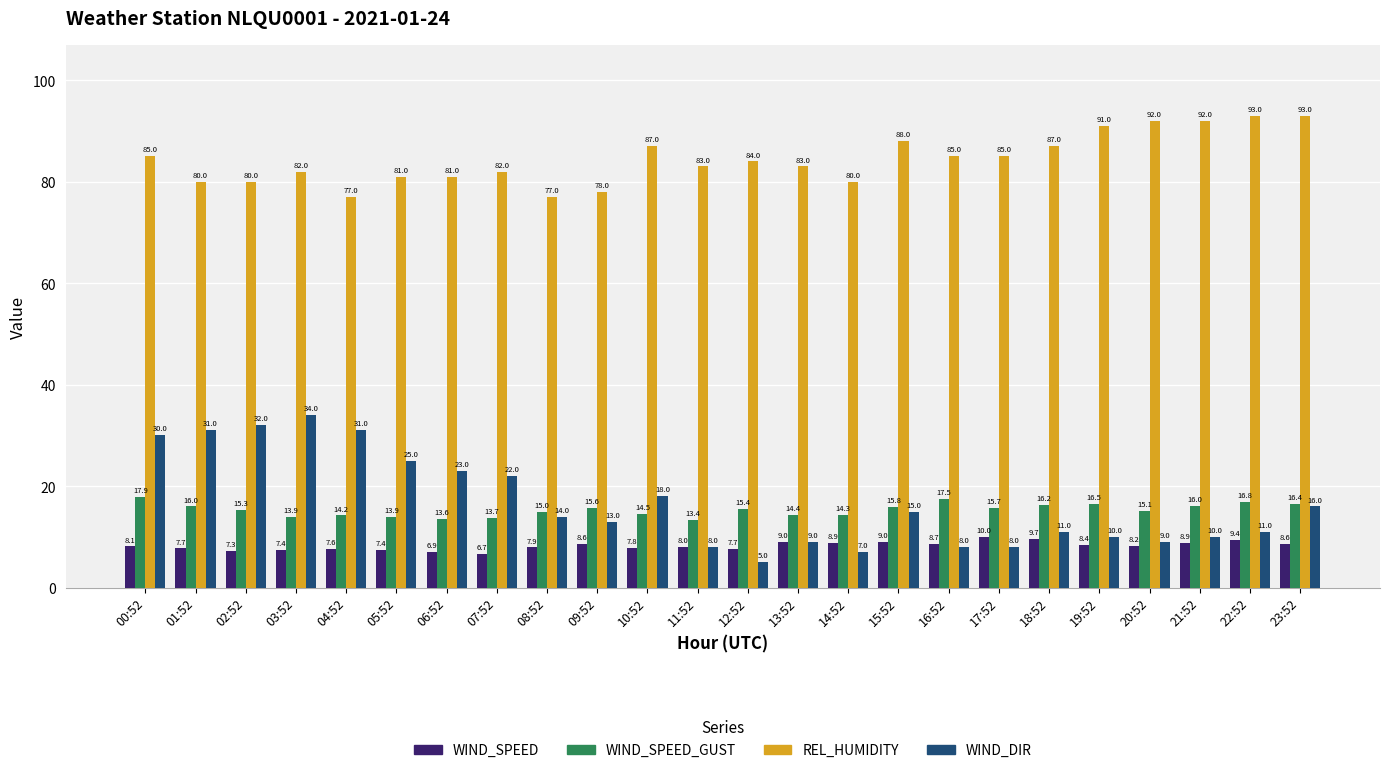

What is the difference between the maximum and second lowest values in the WIND_SPEED series?

3.1